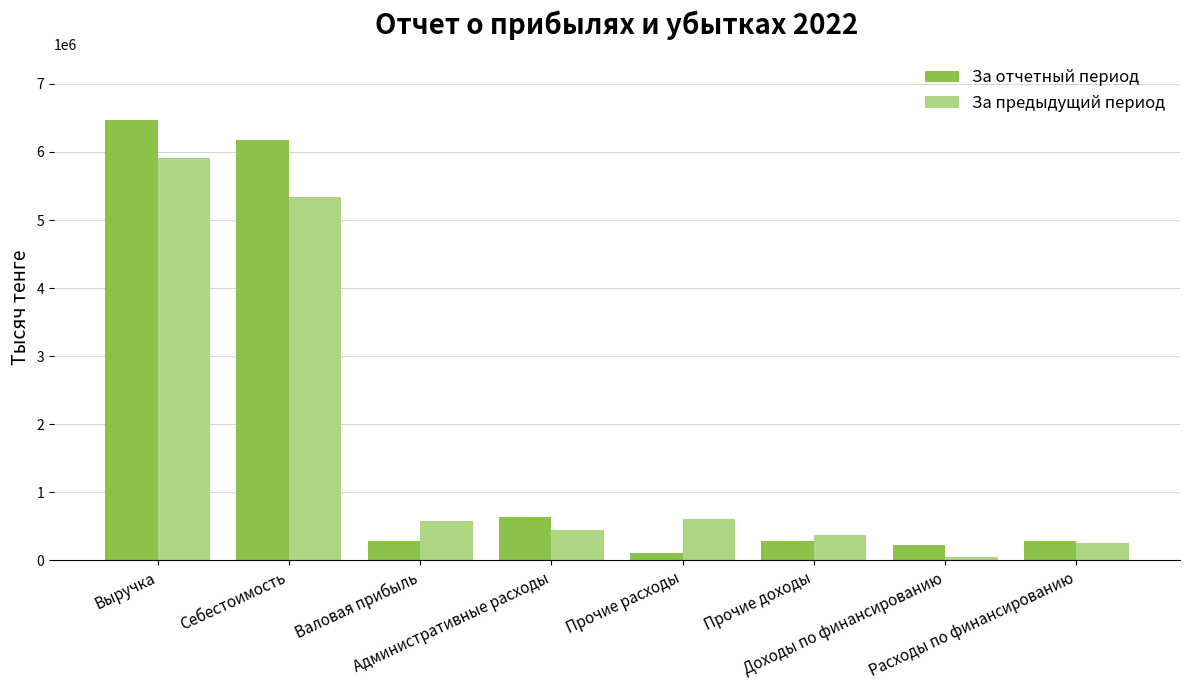

Which series has the widest spread of values?

За отчетный период